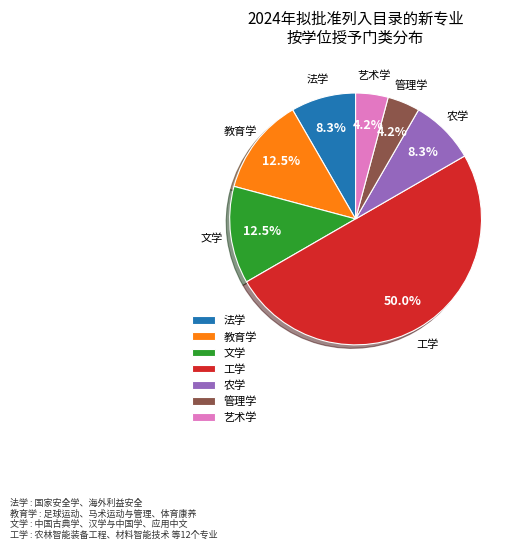

What percentage is NOT represented by 农学?

91.7%